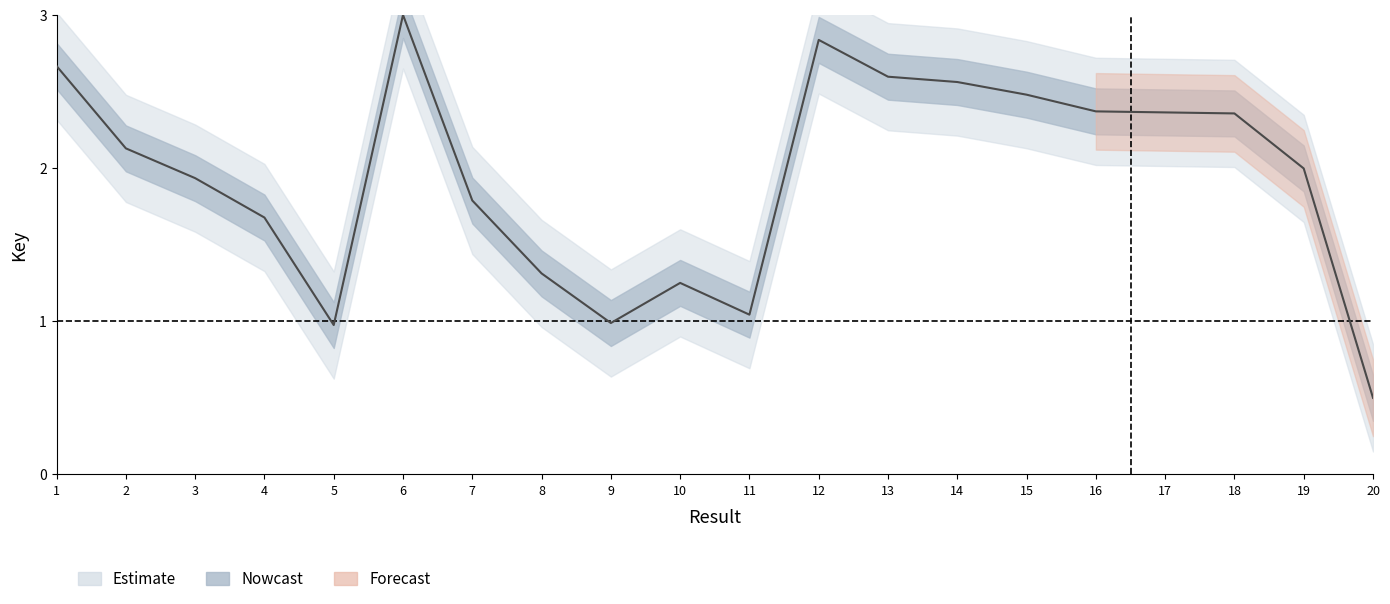

How many lines are shown in the chart?

1